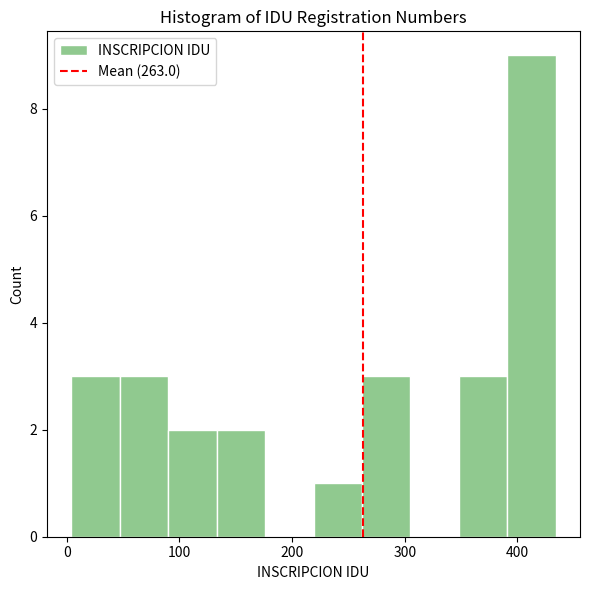

Reading left to right, list every bar in this chart as the range it spans on the x-axis followed by its height. Neither the bar edges nor the heights are printed on the chart, so give them approximately, as read against the axes.

4 to 47: 3
47 to 90: 3
90 to 133: 2
133 to 176: 2
176 to 219: 0
219 to 262: 1
262 to 305: 3
305 to 348: 0
348 to 391: 3
391 to 434: 9